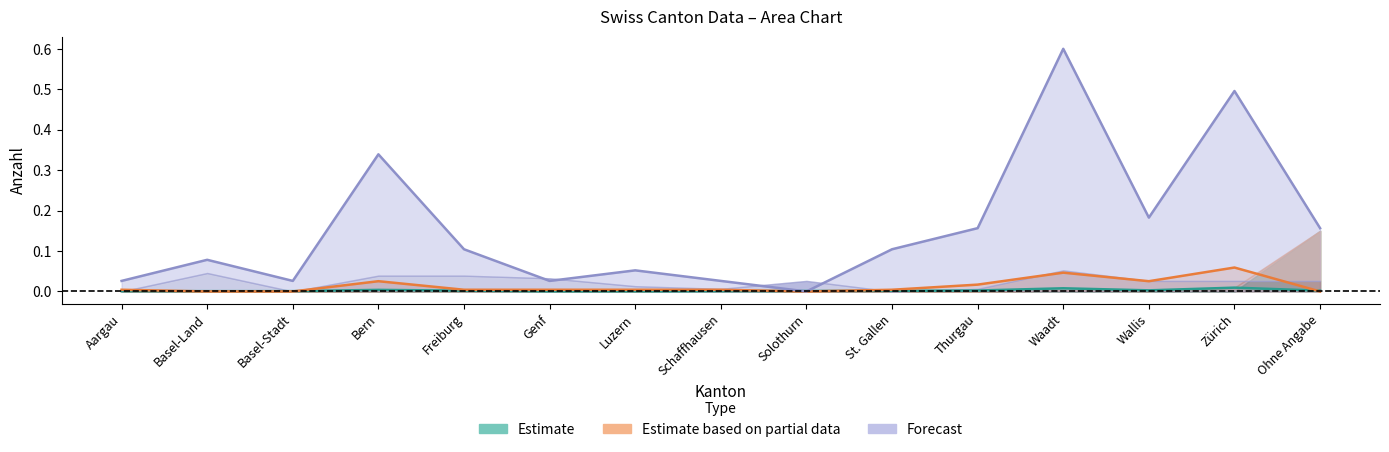

The value of Total Erledigungen at Freiburg is 0.1. True or false?

True